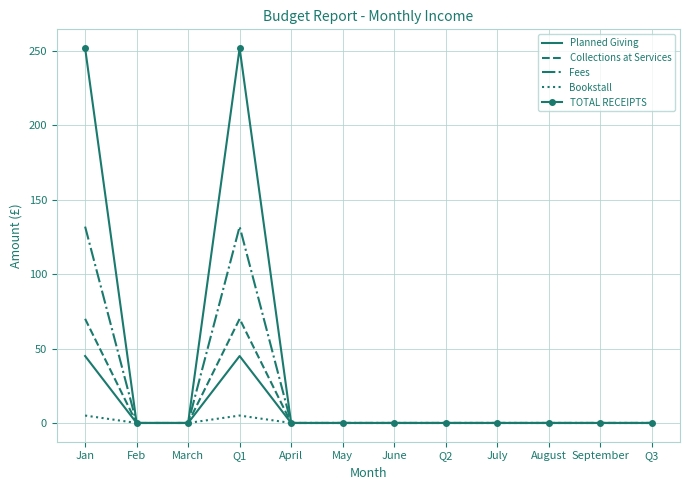

Reading left to right, transcribe all the data shown in this chart.

Planned Giving: Jan=45	Feb=0	March=0	Q1=45	April=0	May=0	June=0	Q2=0	July=0	August=0	September=0	Q3=0
Collections at Services: Jan=70	Feb=0	March=0	Q1=70	April=0	May=0	June=0	Q2=0	July=0	August=0	September=0	Q3=0
Fees: Jan=132	Feb=0	March=0	Q1=132	April=0	May=0	June=0	Q2=0	July=0	August=0	September=0	Q3=0
Bookstall: Jan=5	Feb=0	March=0	Q1=5	April=0	May=0	June=0	Q2=0	July=0	August=0	September=0	Q3=0
TOTAL RECEIPTS: Jan=252	Feb=0	March=0	Q1=252	April=0	May=0	June=0	Q2=0	July=0	August=0	September=0	Q3=0